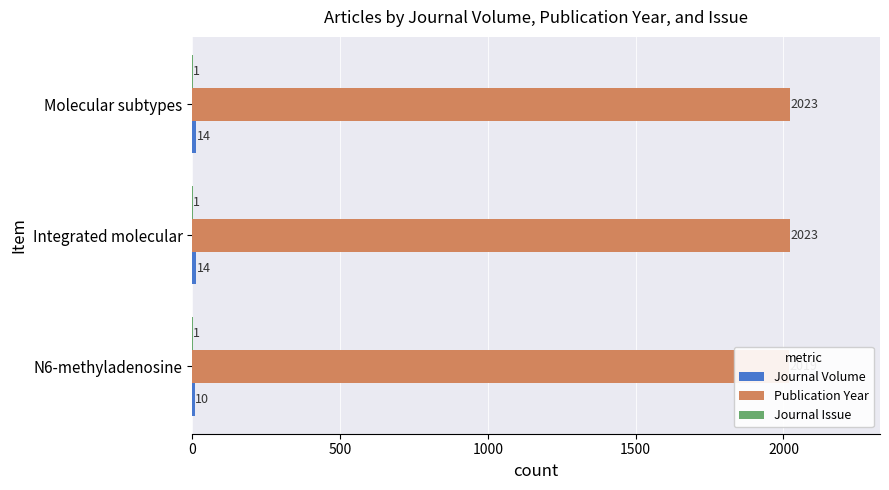

What is the maximum value shown in the chart?

2023.0